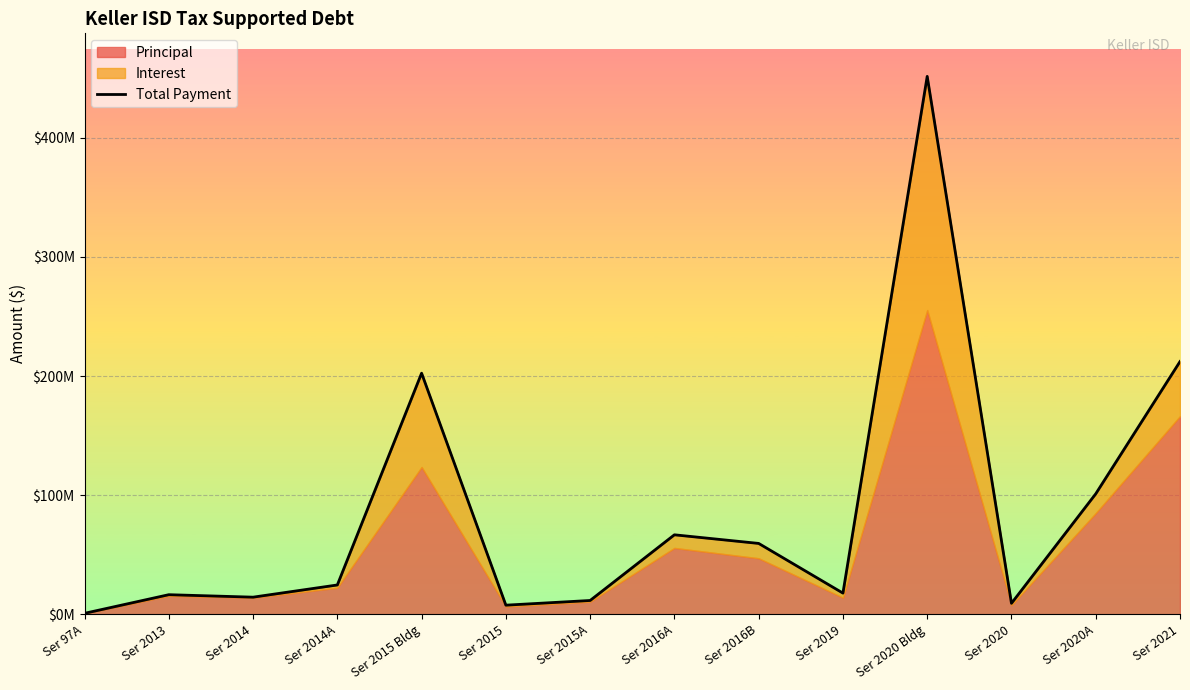

At which category does the data reach its first local valley?

Ser 2014